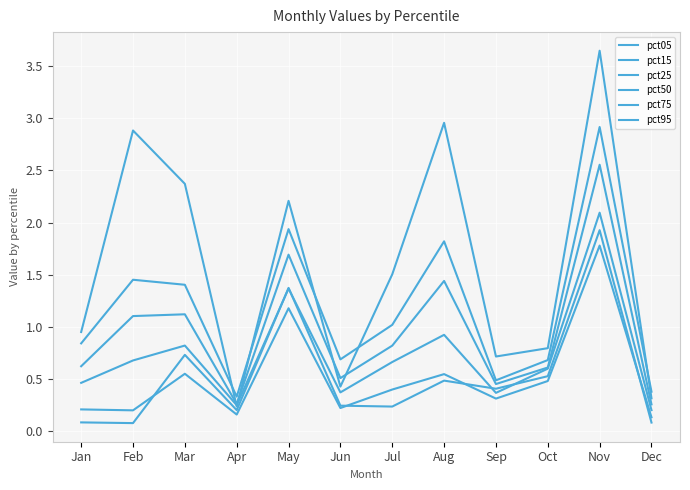

Which has a higher value, Jan or May?

May